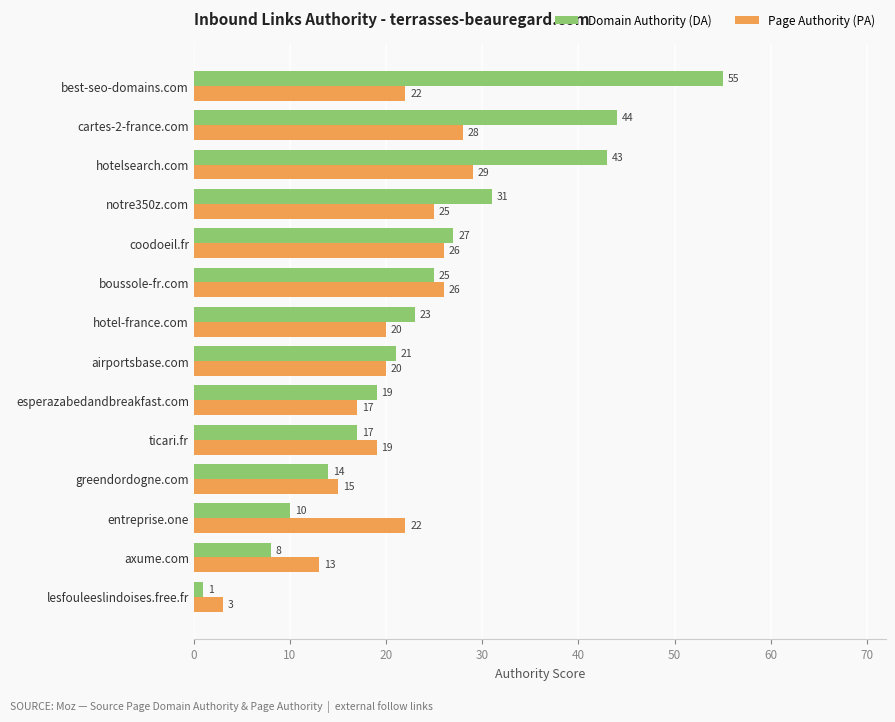

Between esperazabedandbreakfast.com and coodoeil.fr, which series saw the biggest shift?

Page Authority (PA)